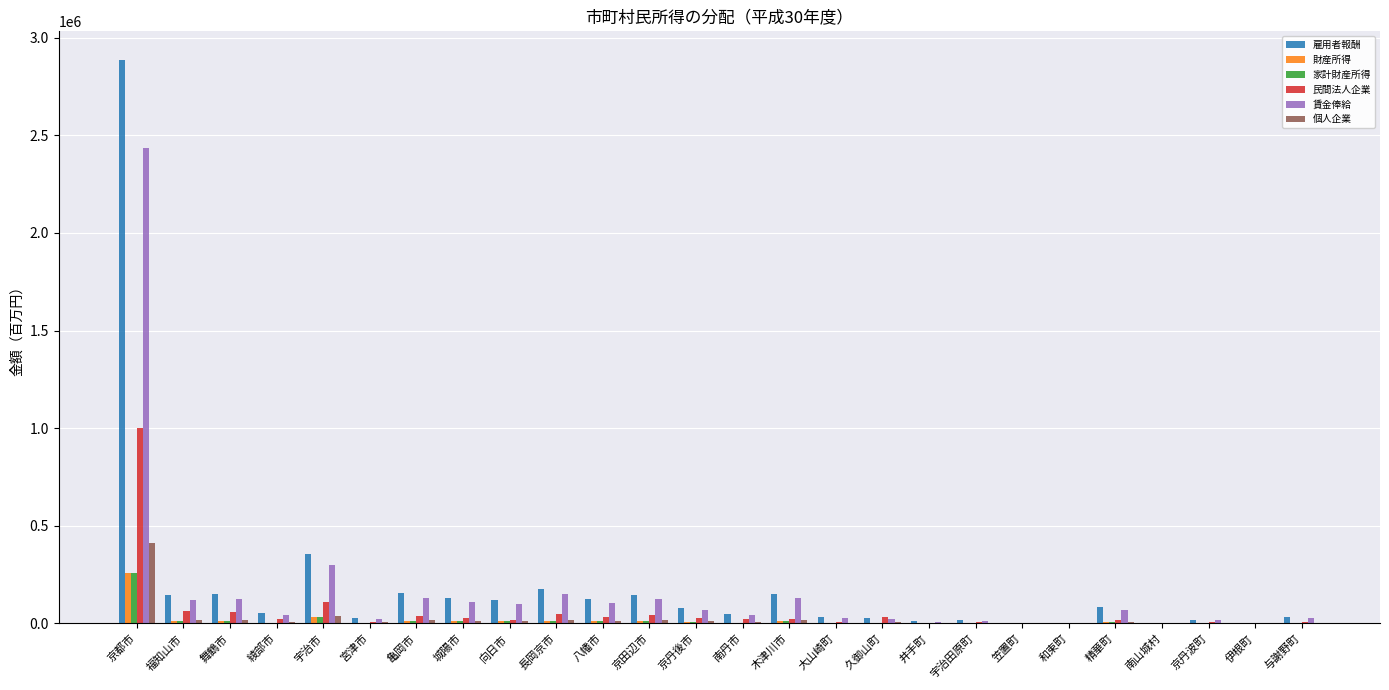

The value of 民間法人企業 at 大山崎町 is 8039. True or false?

True